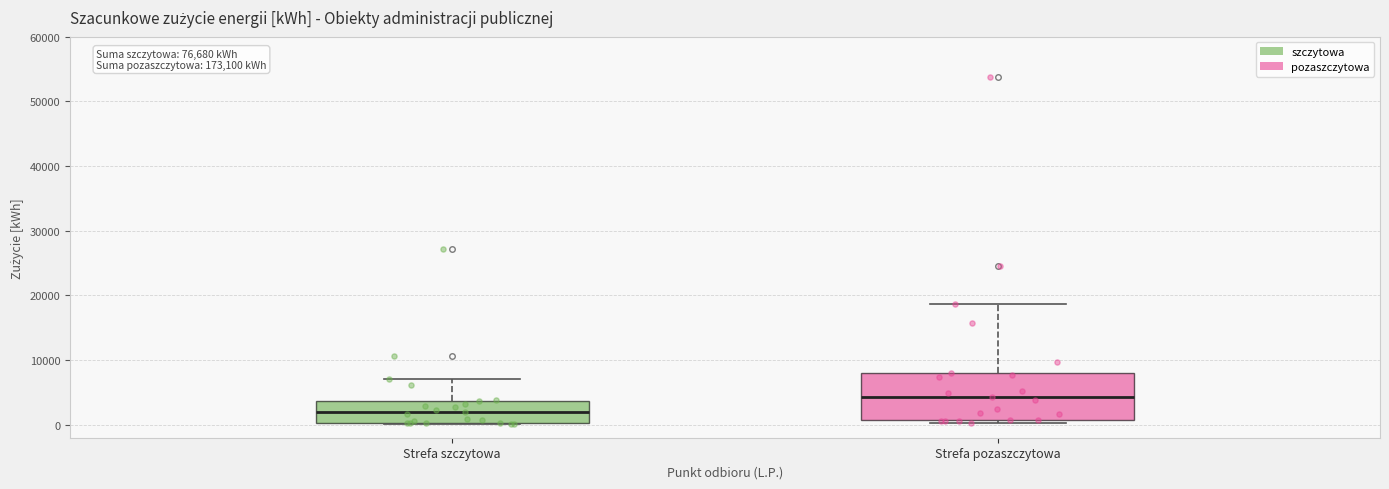

Which box has the highest median line?

Strefa pozaszczytowa